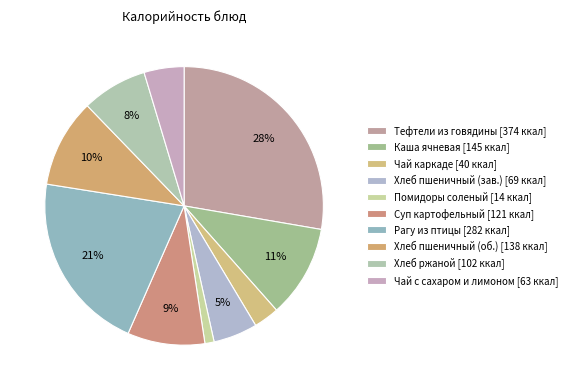

Is there a majority slice in this chart?

No